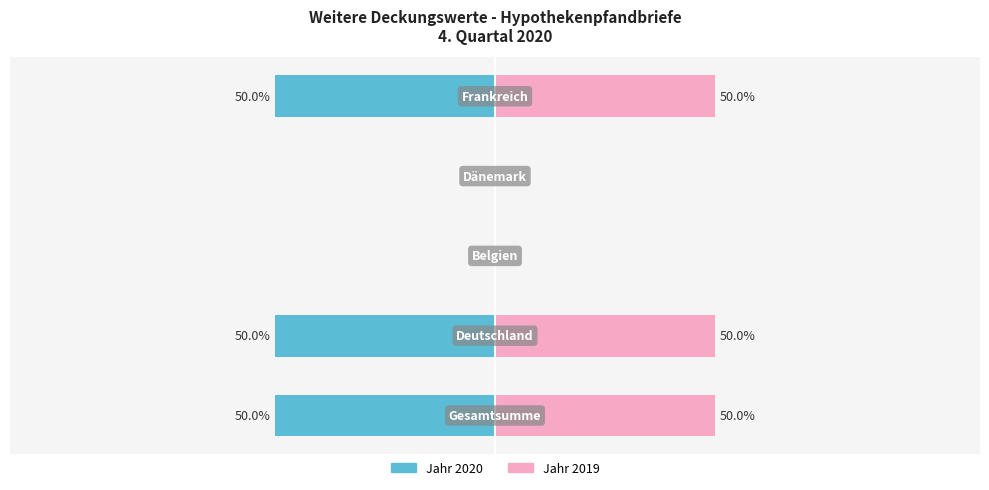

What are all the series names shown in the legend?

Jahr 2020, Jahr 2019